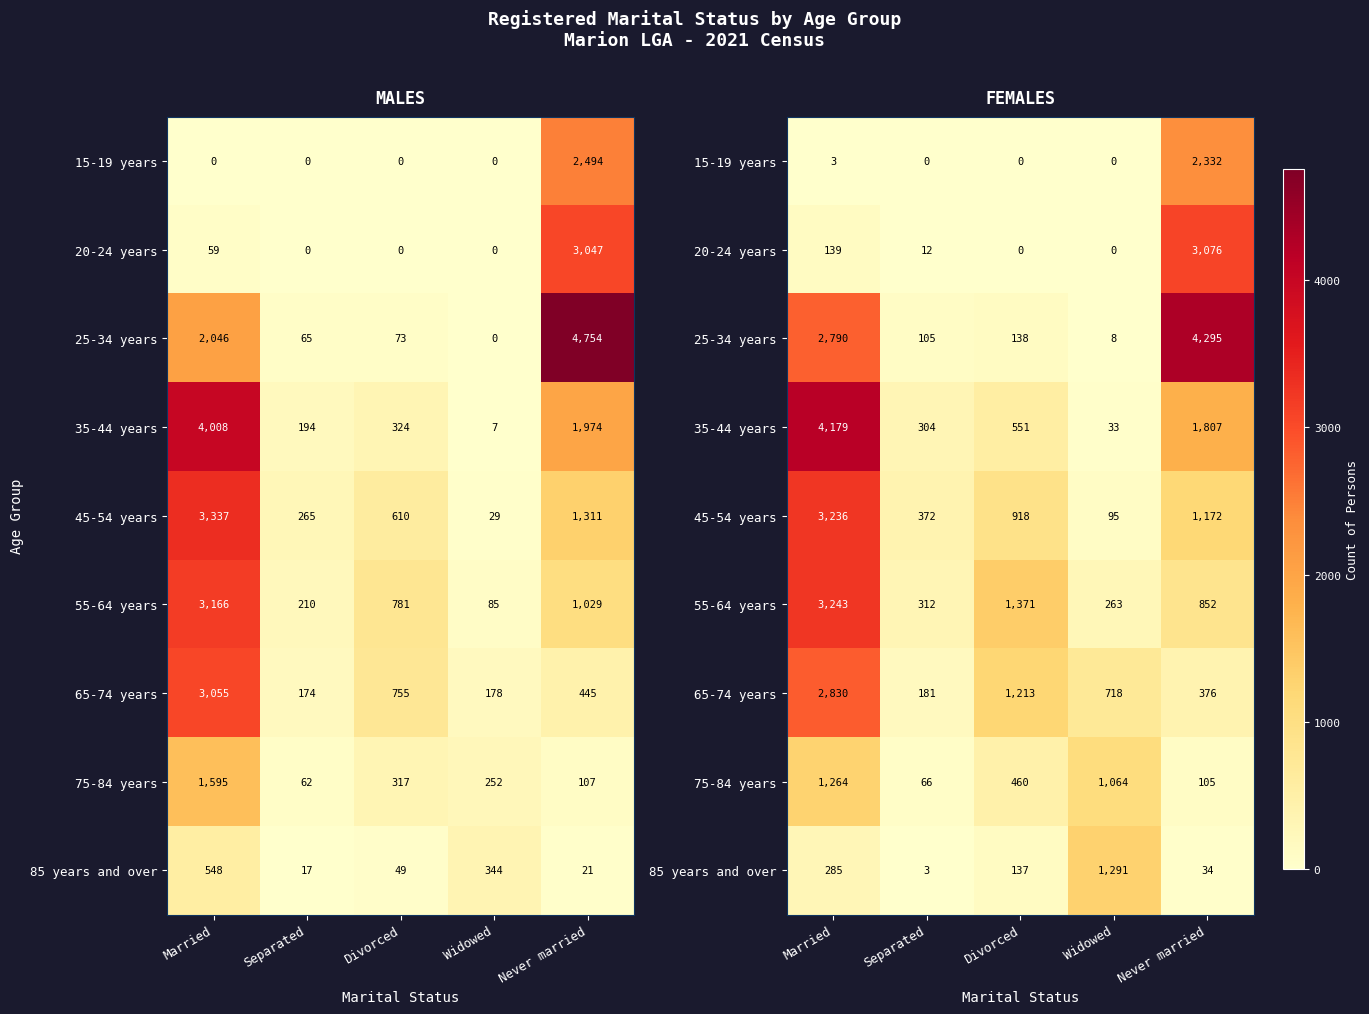

What is the average value of the 20-24 years series?

645